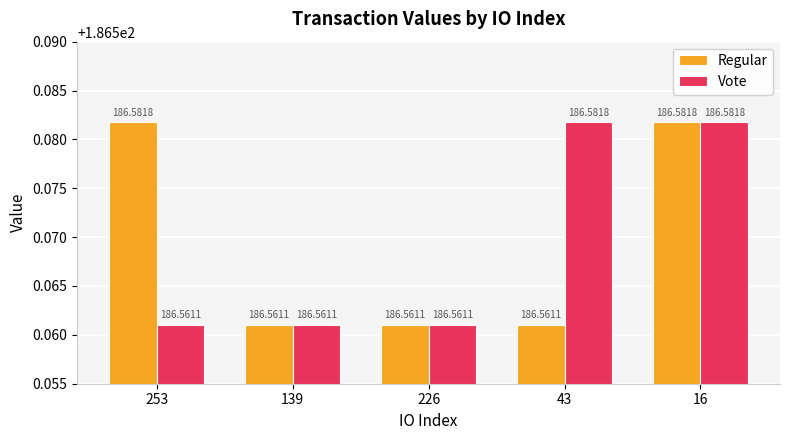

Between 226 and 43, which series saw the biggest shift?

Vote